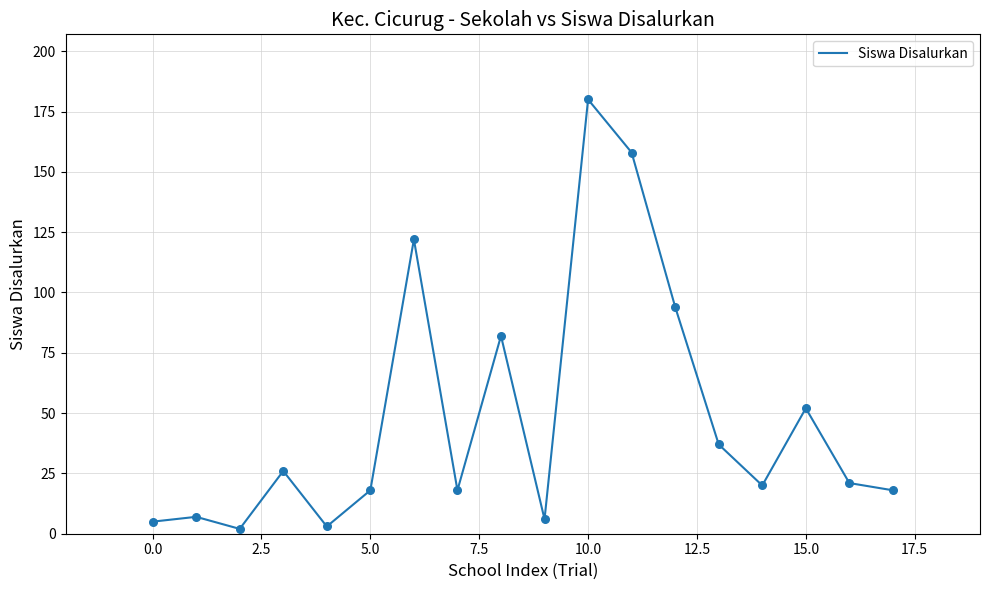

What is the difference between the maximum and minimum values?

178